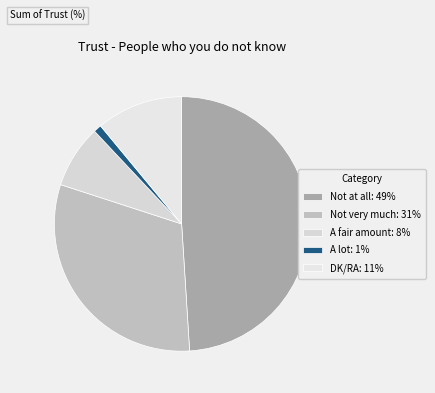

How many slices are in this pie chart?

5